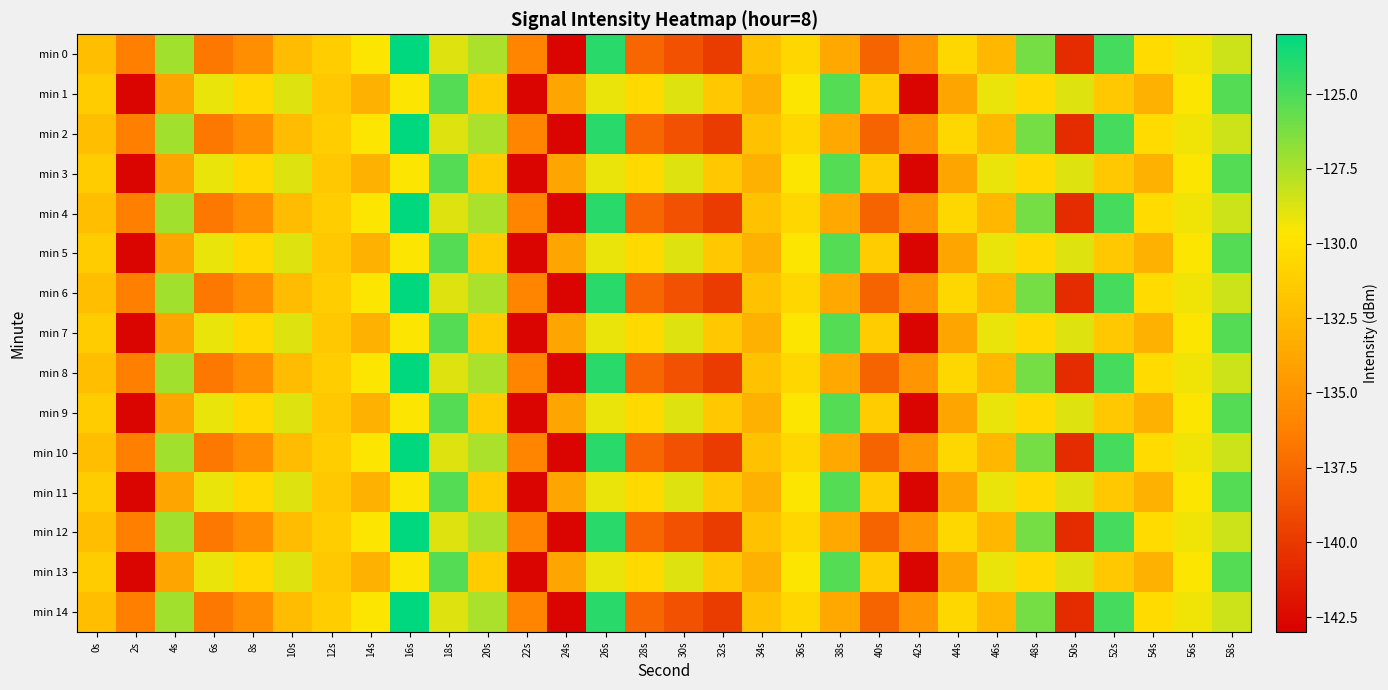

At 14s, list the series in order from smallest to largest.

min 1, min 3, min 5, min 7, min 9, min 11, min 13, min 0, min 2, min 4, min 6, min 8, min 10, min 12, min 14